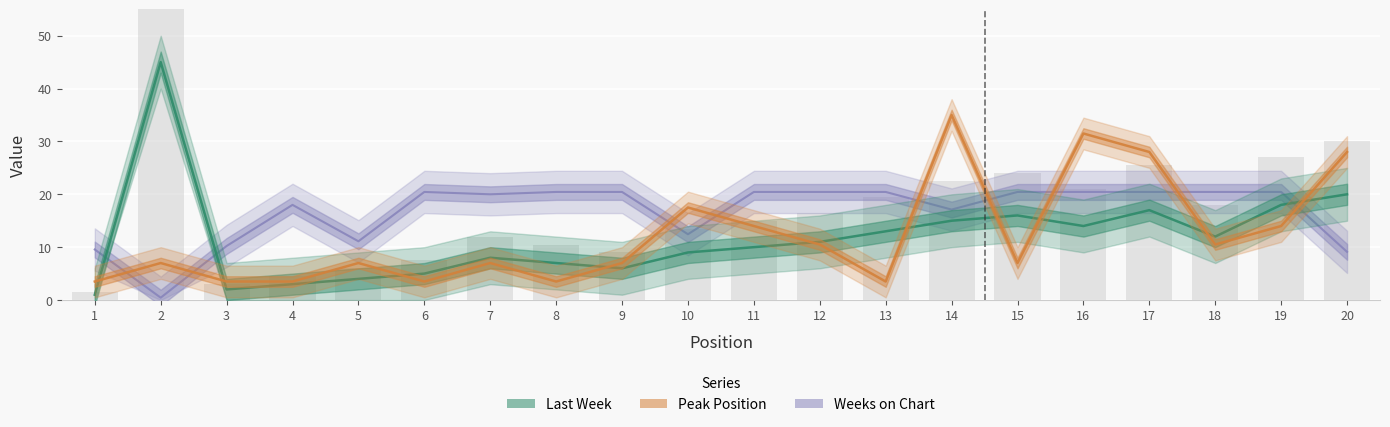

What are all the series names shown in the legend?

Weeks on Chart, Last Week, Peak Position